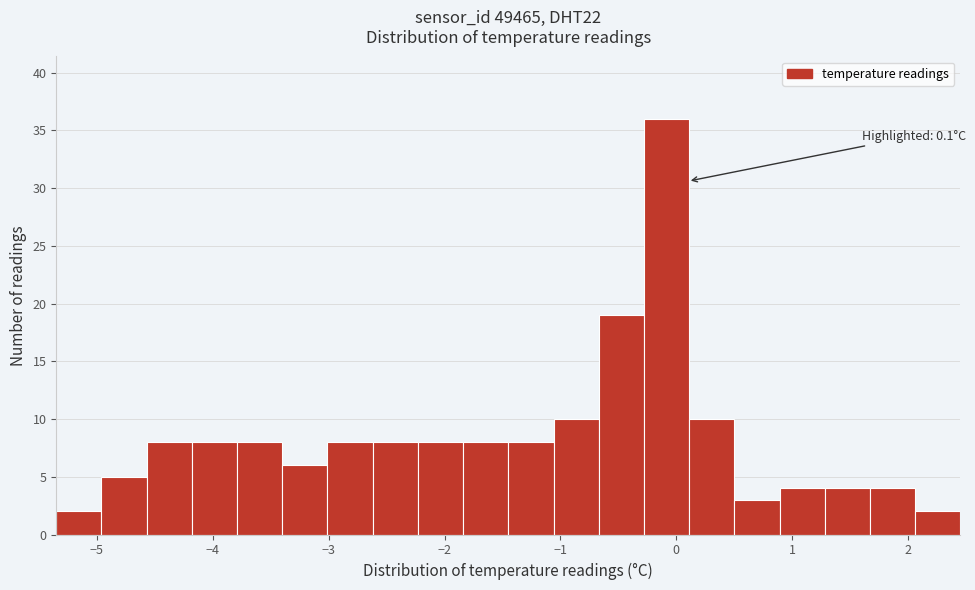

Around what value on the x-axis is the tallest bar? Give the approximate position of its centre, as read against the axis.

-0.1